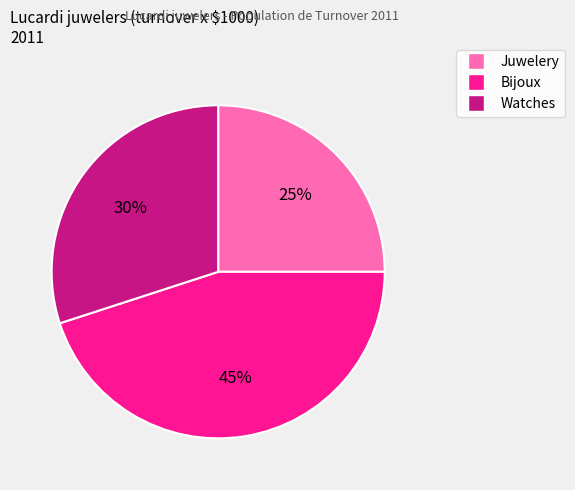

Which has a higher value, Bijoux or Watches?

Bijoux